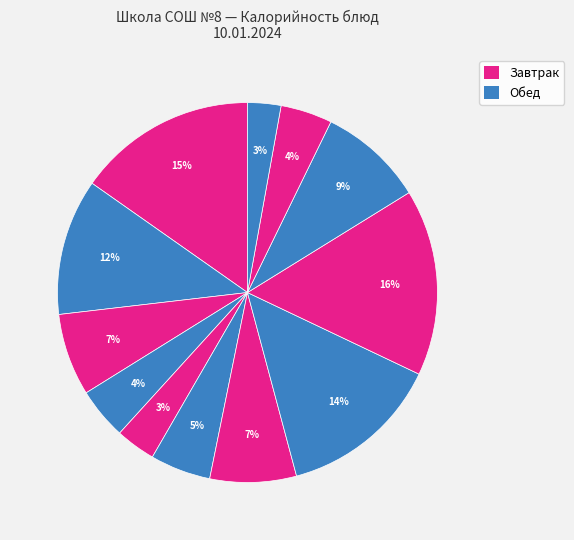

How many segments does this pie chart have?

12